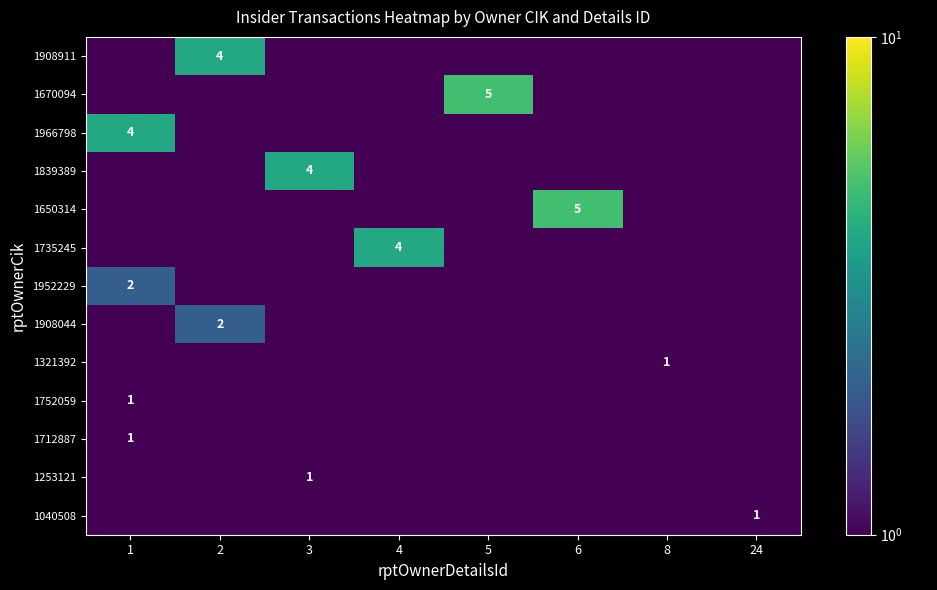

The 1670094 series shows 0.1 at 3. True or false?

False